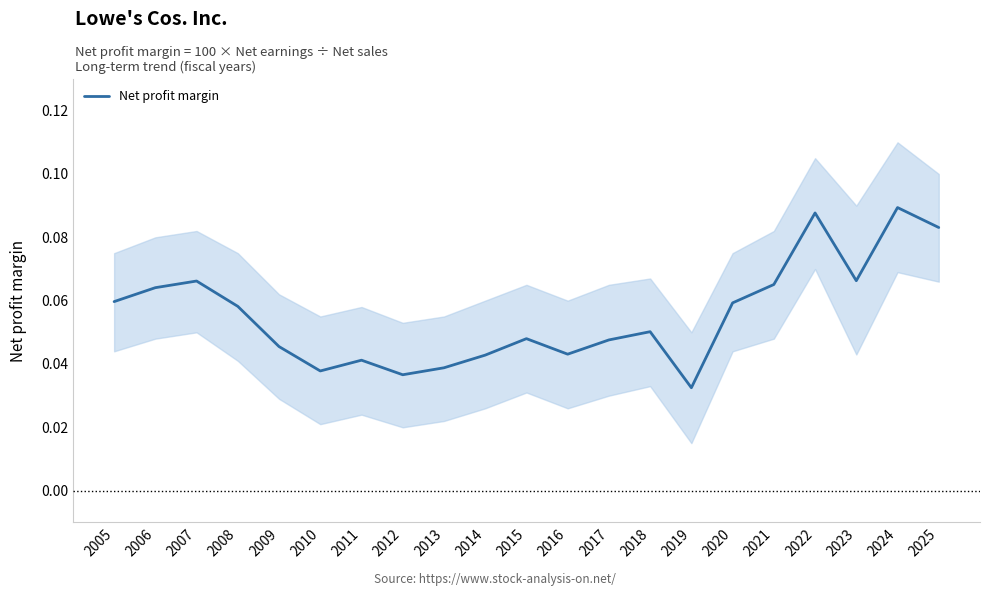

Reading left to right, extract all data points from this chart.

2005=0.1	2006=0.1	2007=0.1	2008=0.1	2009=0.0	2010=0.0	2011=0.0	2012=0.0	2013=0.0	2014=0.0	2015=0.0	2016=0.0	2017=0.0	2018=0.1	2019=0.0	2020=0.1	2021=0.1	2022=0.1	2023=0.1	2024=0.1	2025=0.1